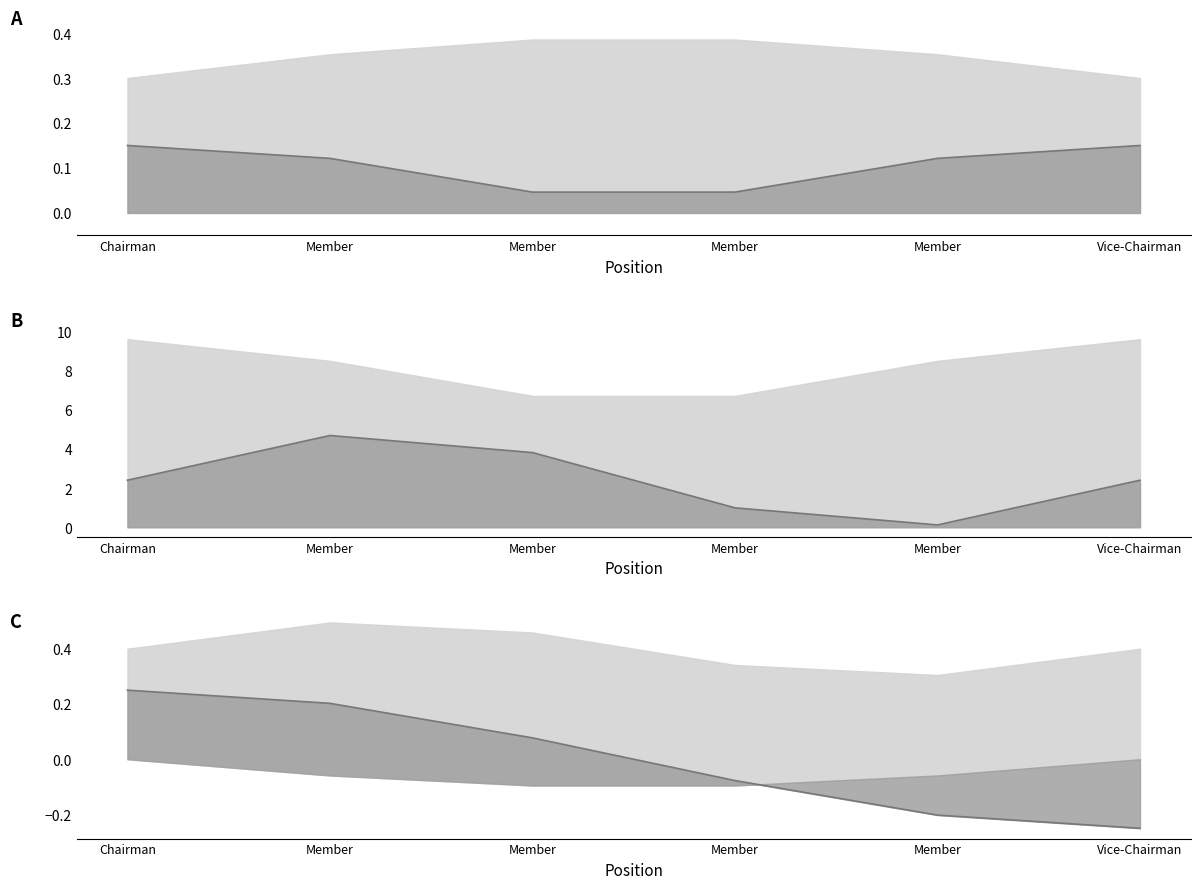

Which has a higher value, Vice-Chairman or Member?

Vice-Chairman